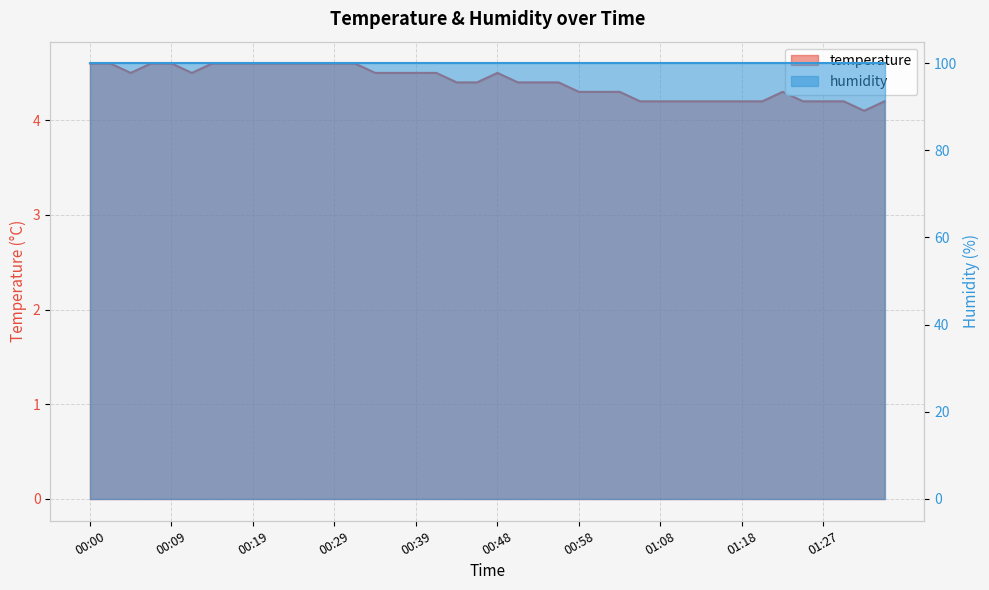

Count the values in the range 4 to 5.

40